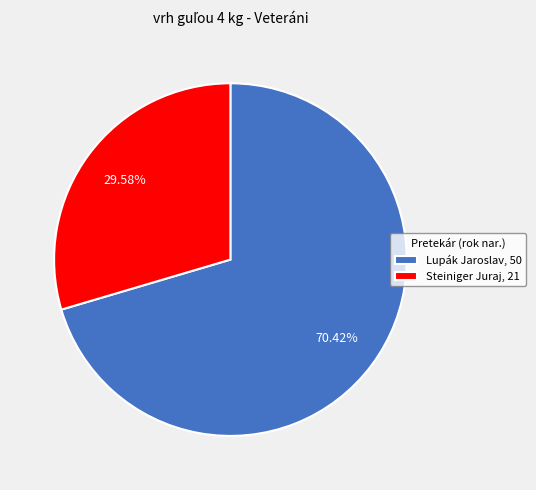

Rank the categories by value from highest to lowest.

Lupák Jaroslav, Steiniger Juraj